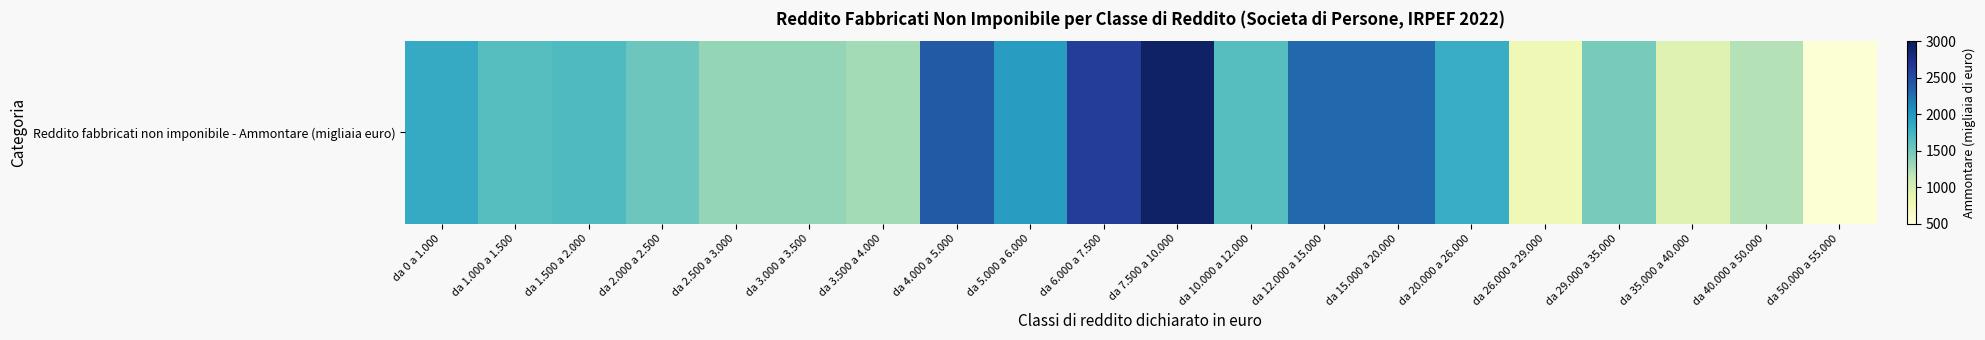

What is the greatest value displayed?

2926